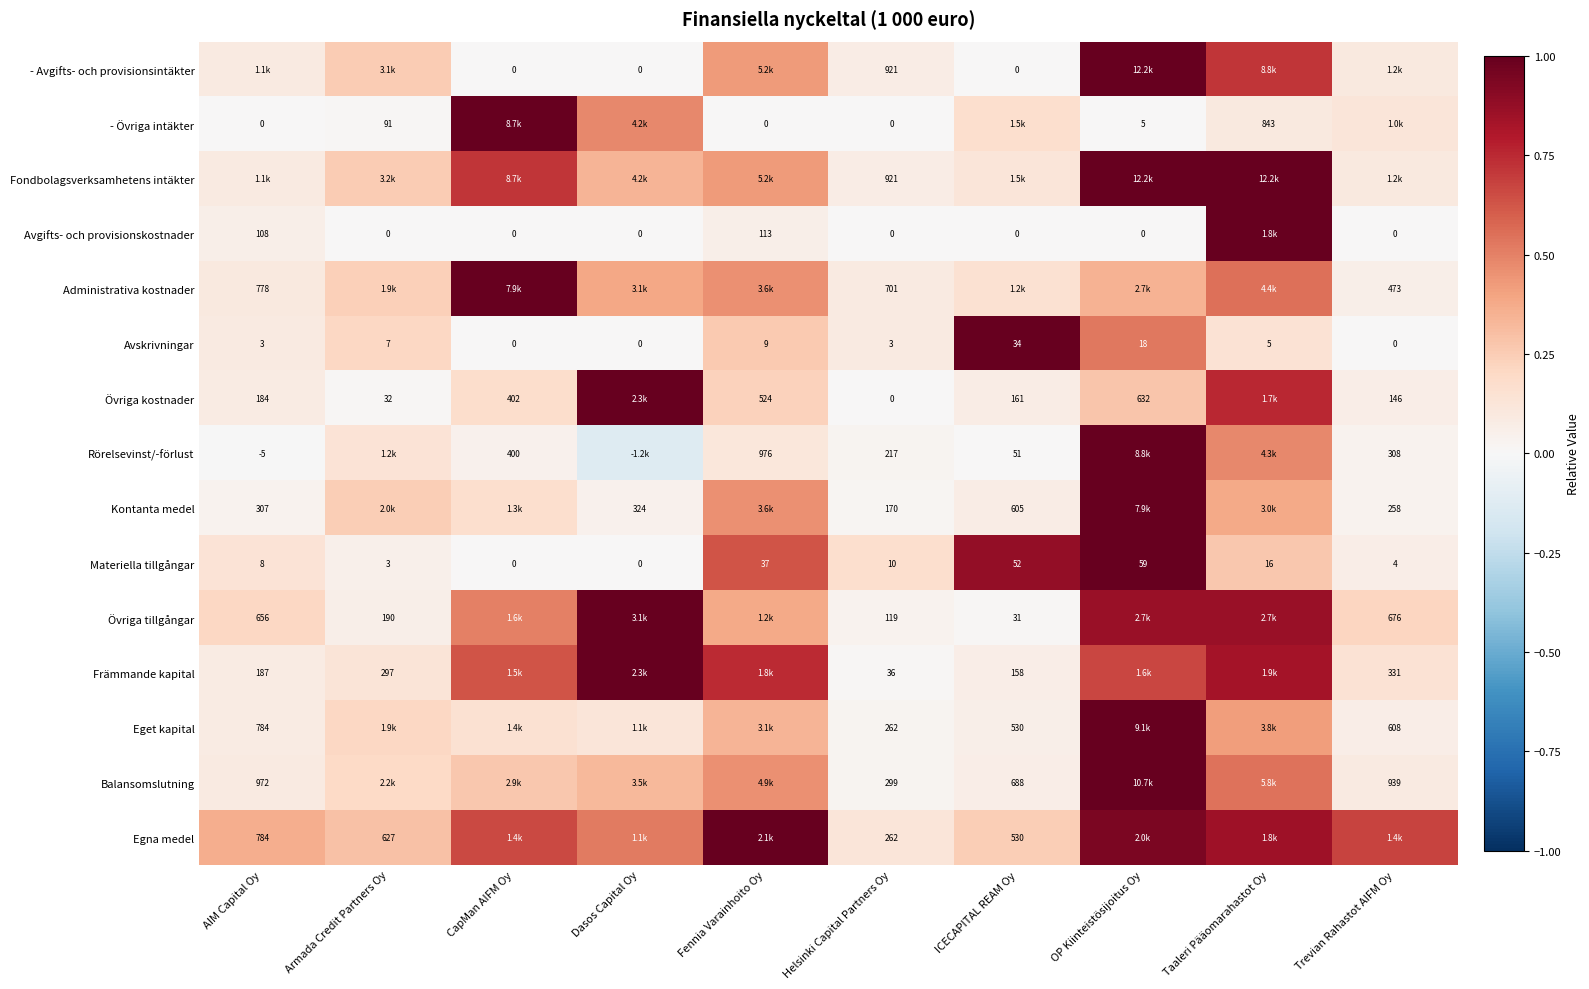

True or false: Materiella tillgångar has a value of 0.2 at AIM Capital Oy.

False